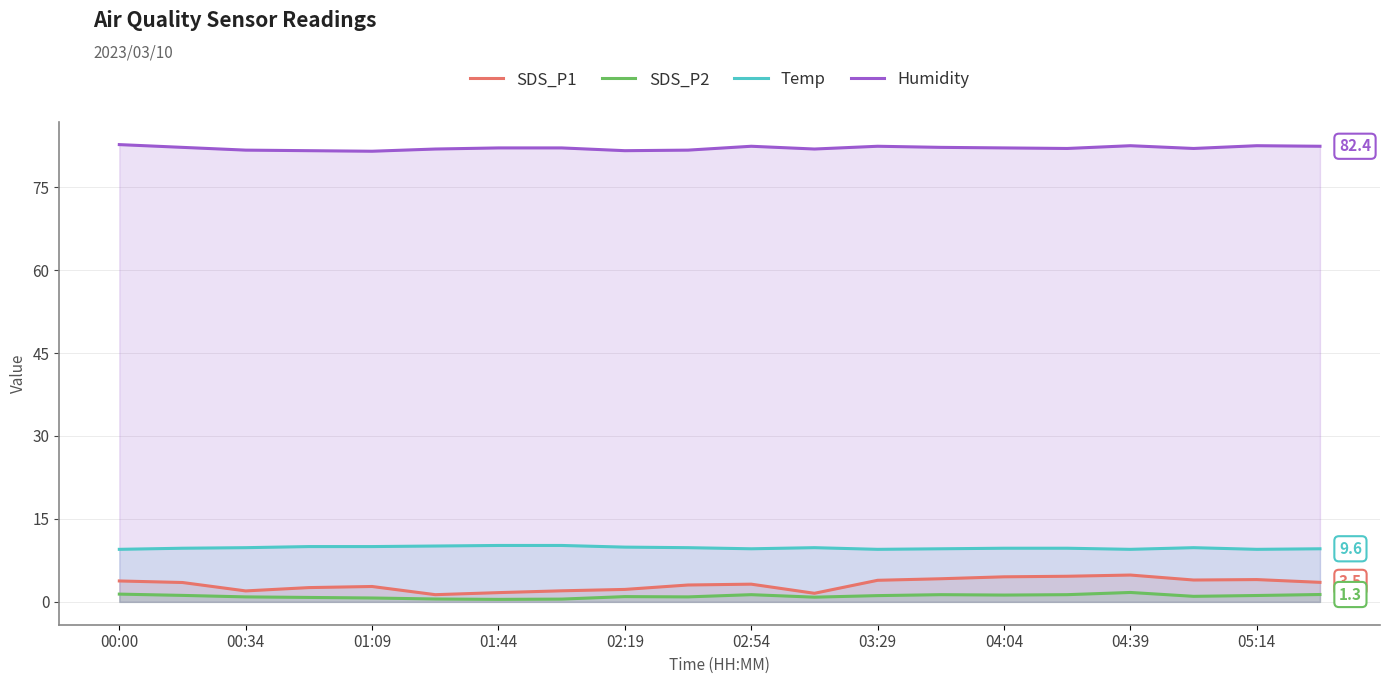

Which series has the largest range (max minus min)?

SDS_P1